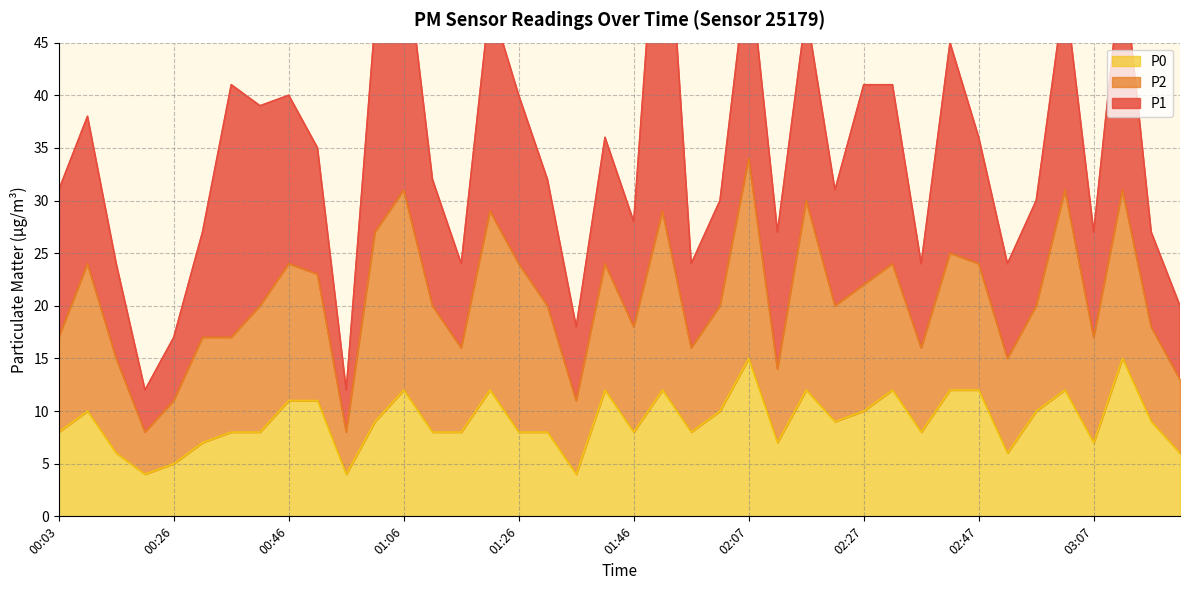

What is the total value across all series at 00:03?

31